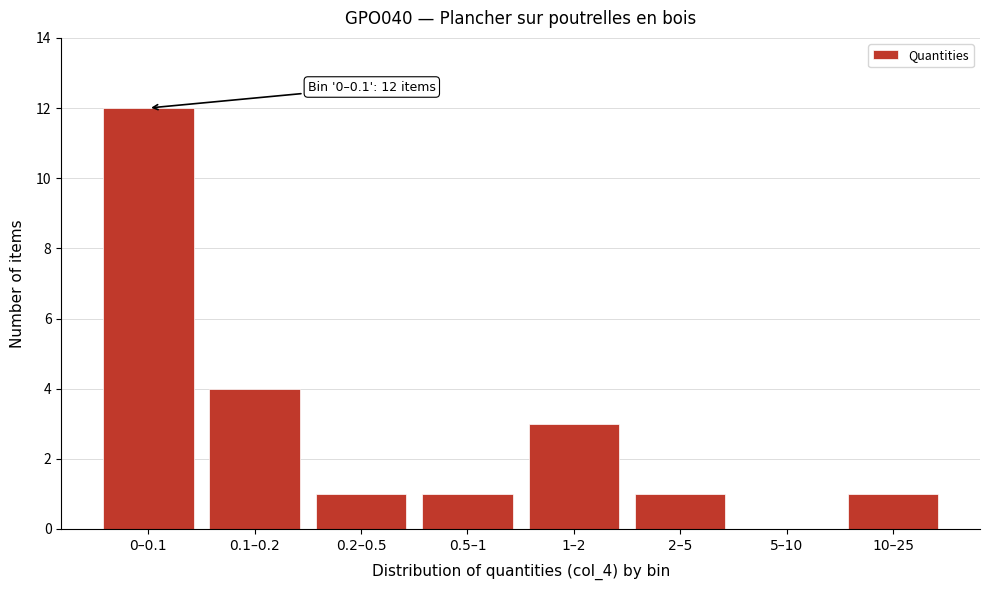

Reading left to right, extract all data points from this chart.

0–0.1=12	0.1–0.2=4	0.2–0.5=1	0.5–1=1	1–2=3	2–5=1	5–10=0	10–25=1